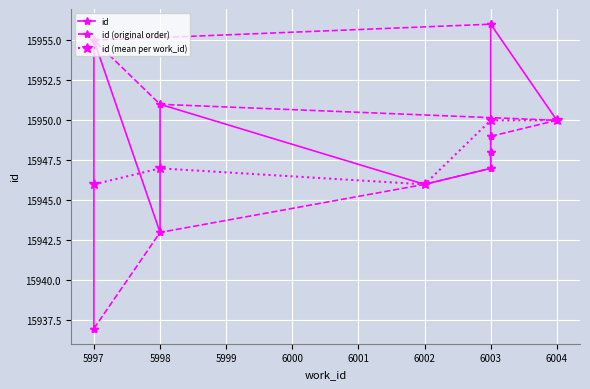

How many values are below 15949?

5